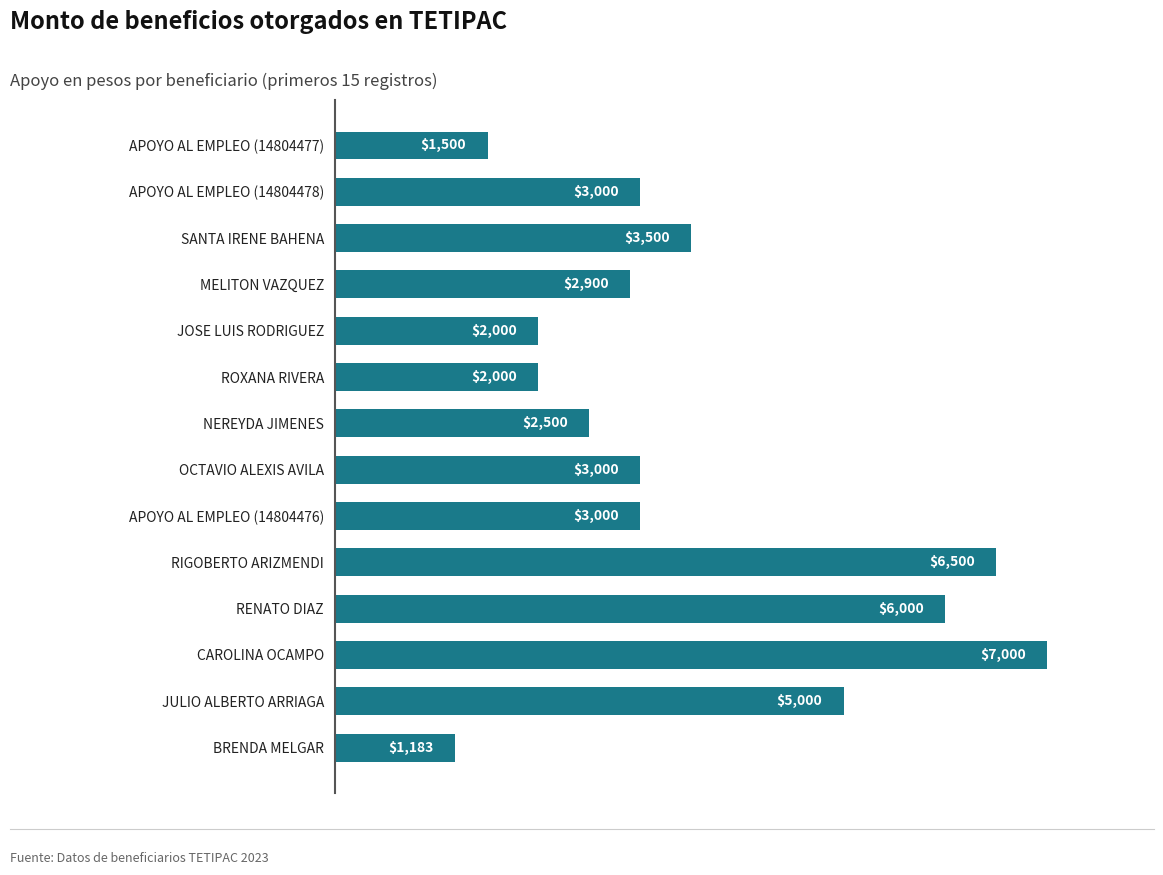

What is the maximum value shown in the chart?

7000.0